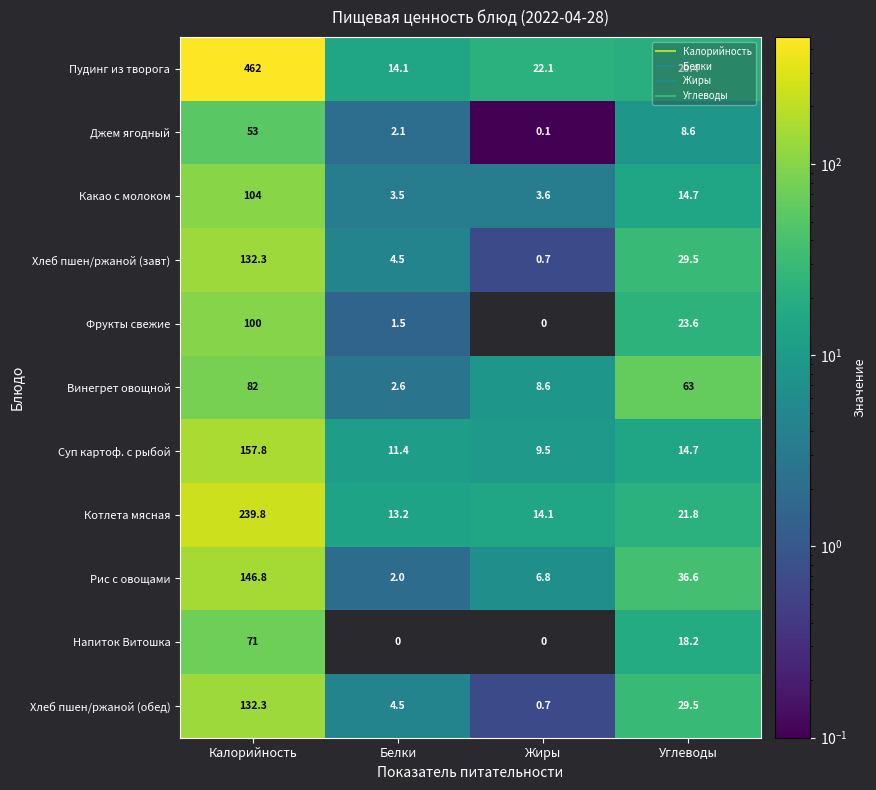

What is the difference between the highest and lowest values at Белки?

14.1